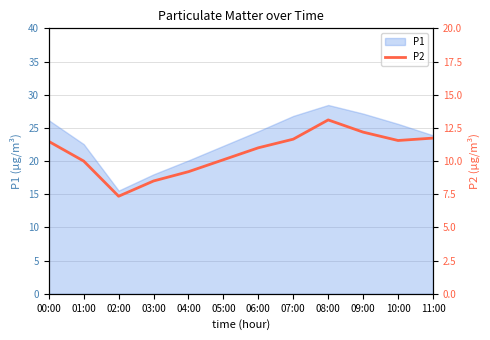

What is the difference between the second highest and minimum values?

4.8